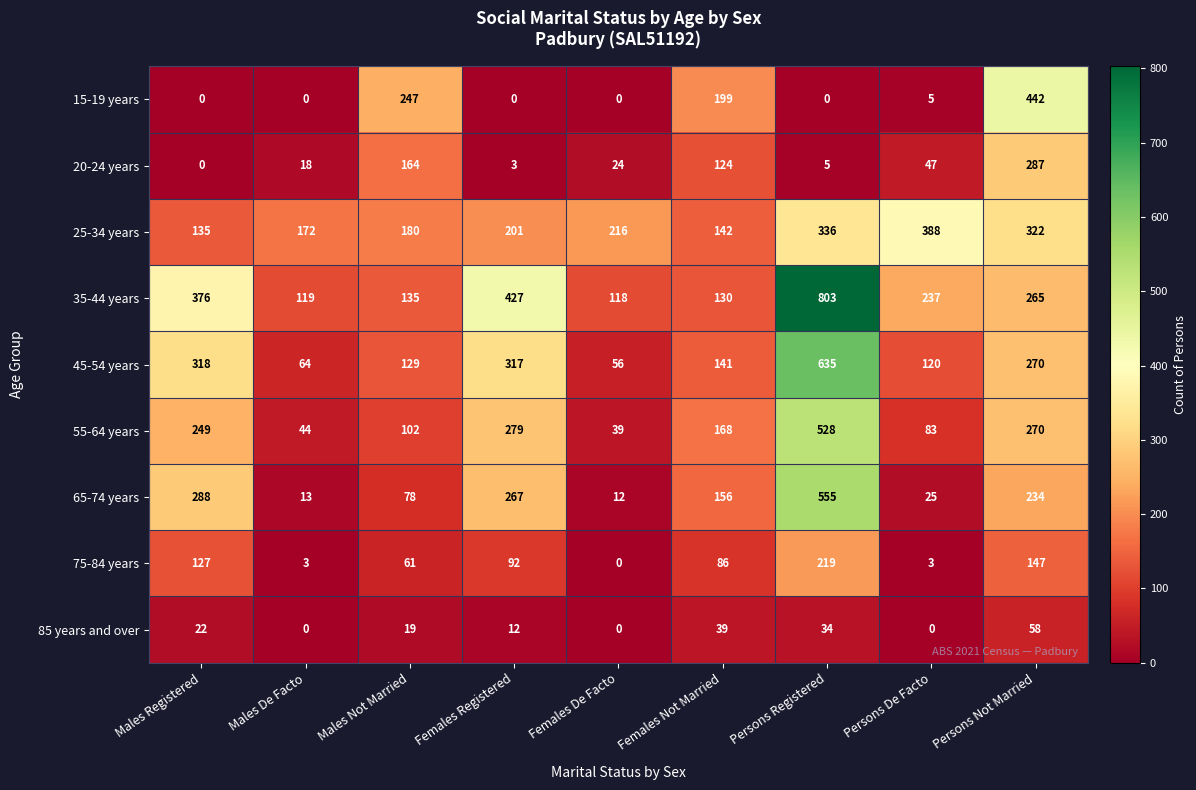

At which category does the chart reach its peak across all series?

Persons Registered